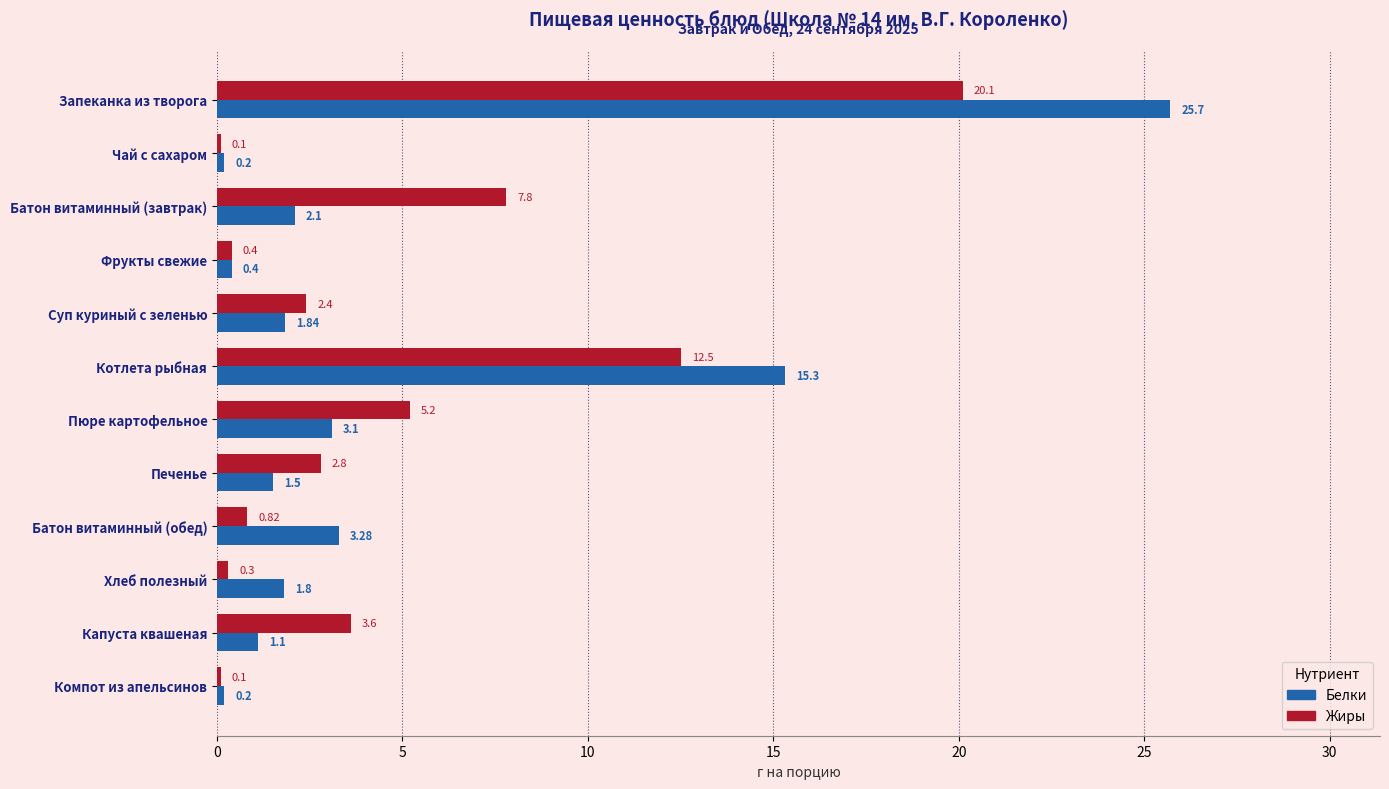

Between Суп куриный с зеленью and Капуста квашеная, which series saw the biggest shift?

Жиры